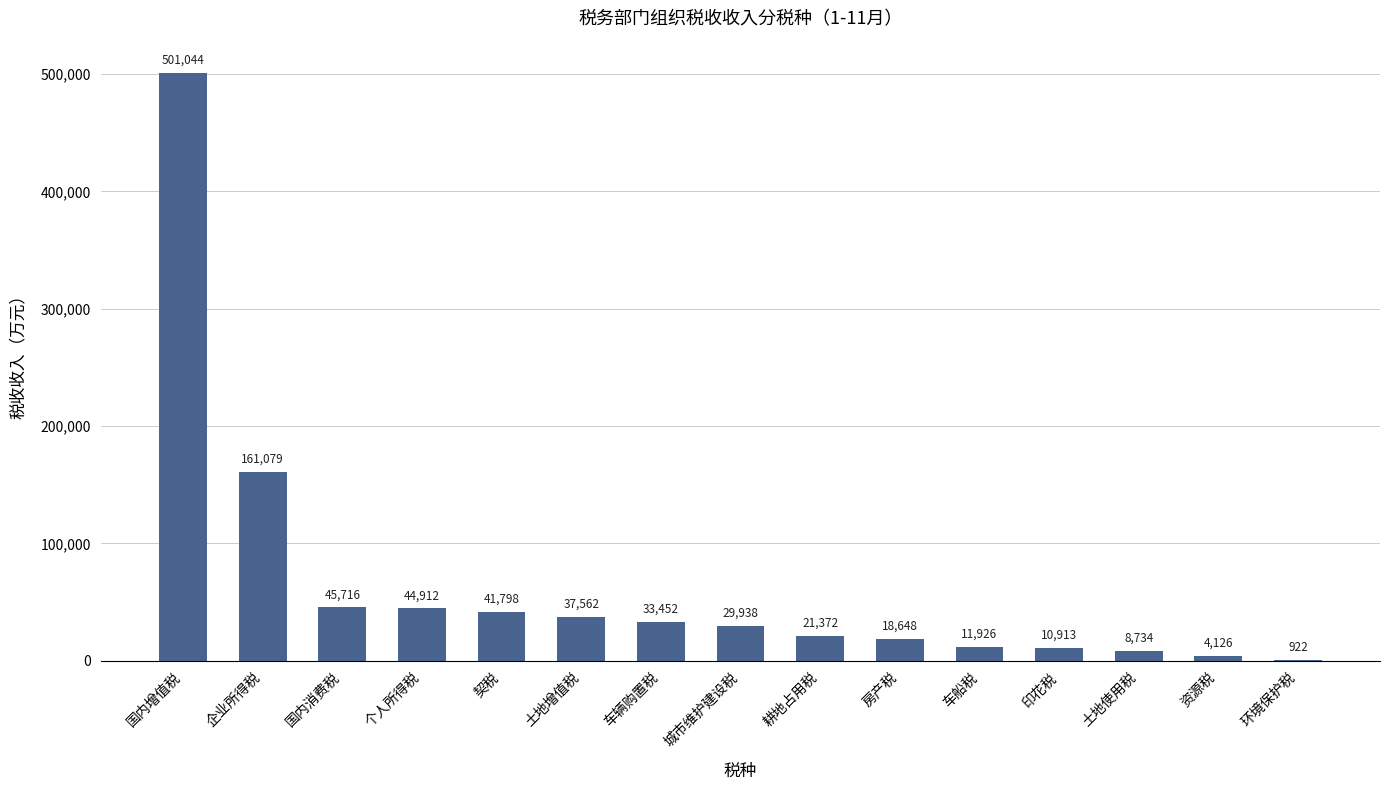

How many distinct data groups are displayed?

1